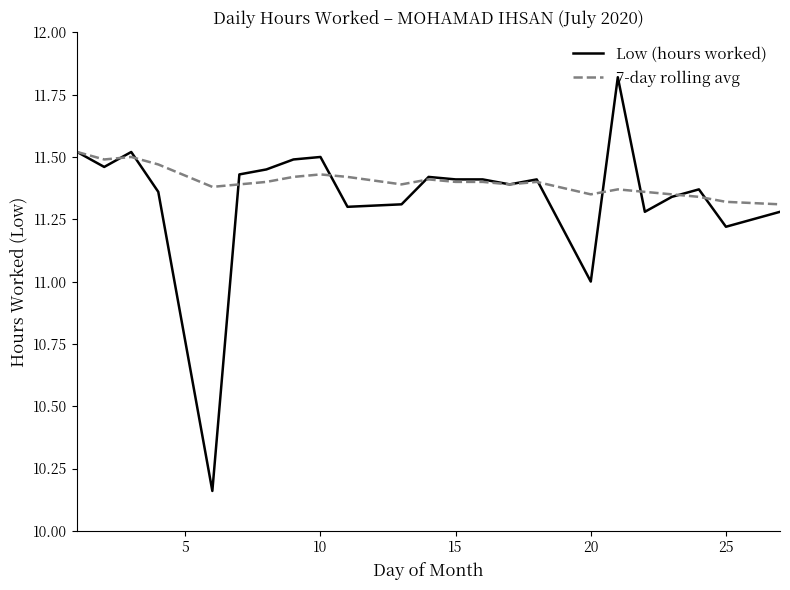

Which series has the widest spread of values?

Low (hours worked)